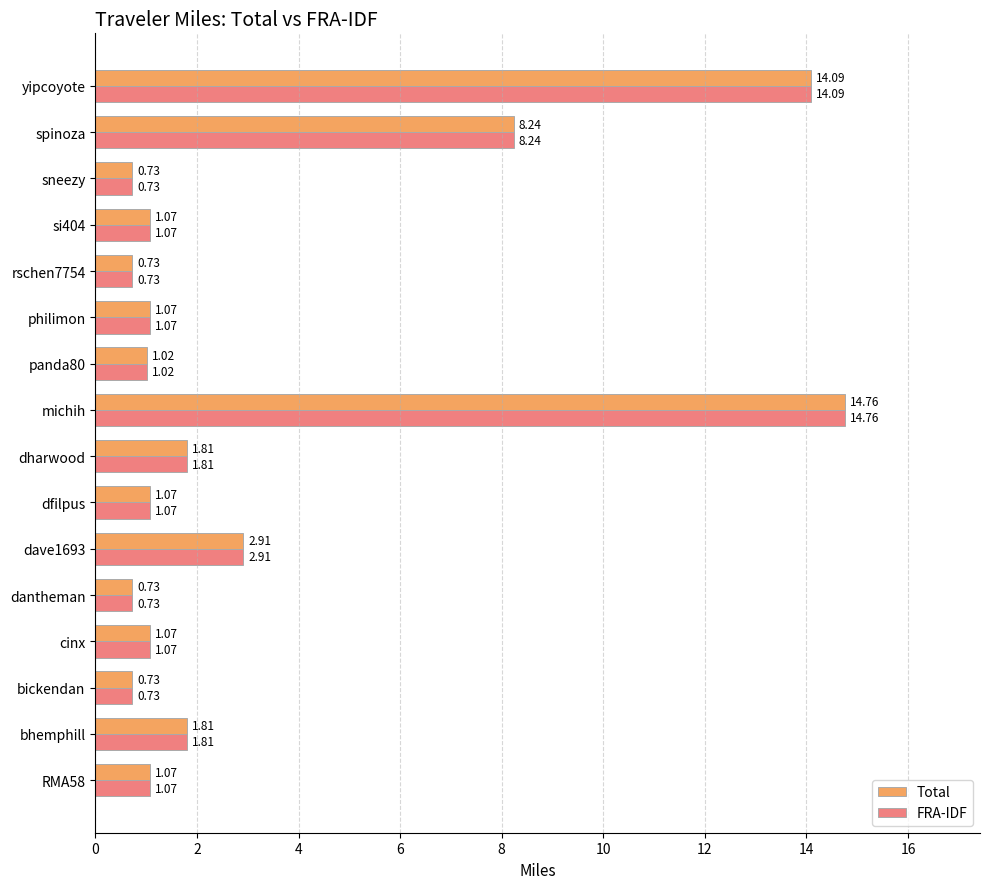

Is the value of FRA-IDF at RMA58 greater than the value of Total at bhemphill?

No